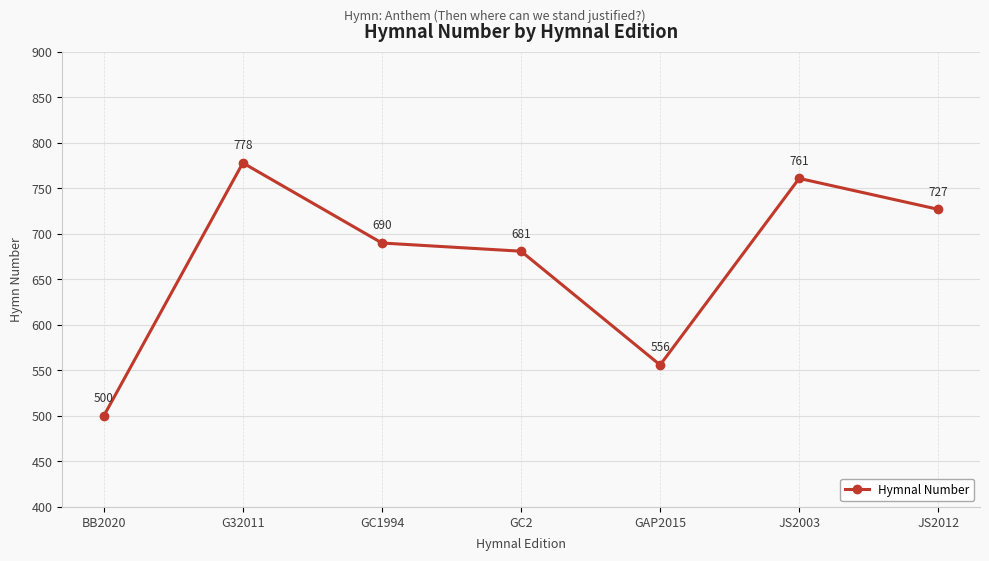

What is the label of the 1st point from the left?

BB2020